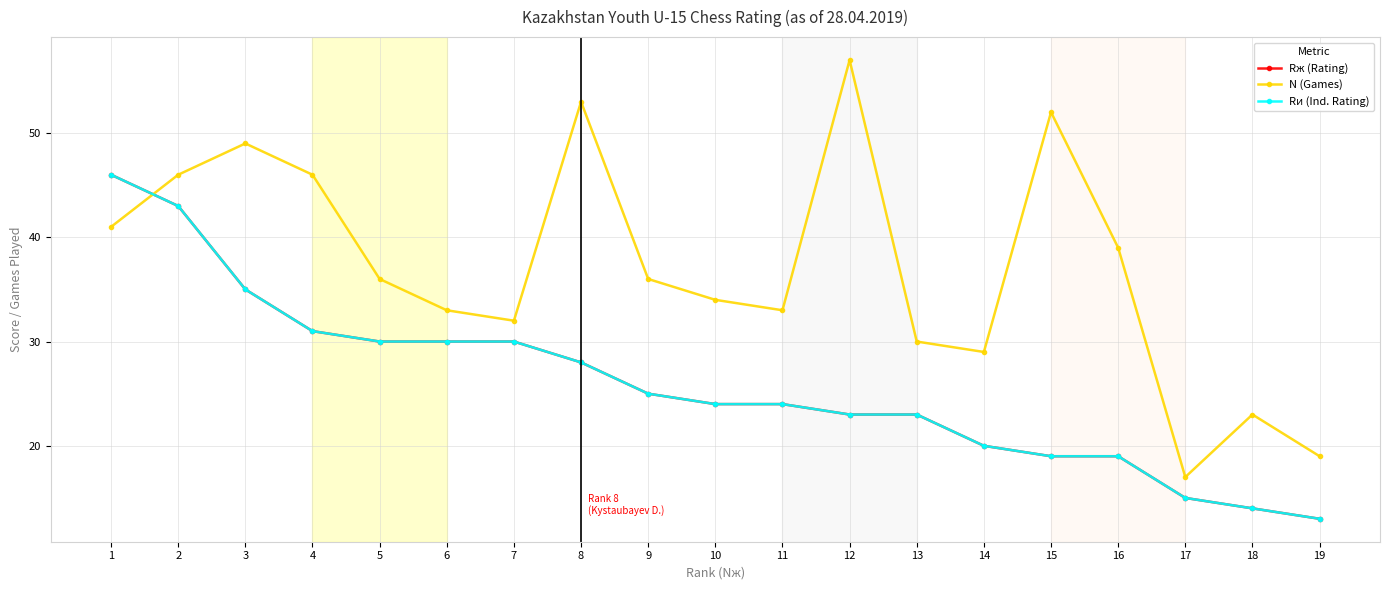

What is the maximum value for Rж (Rating)?

46